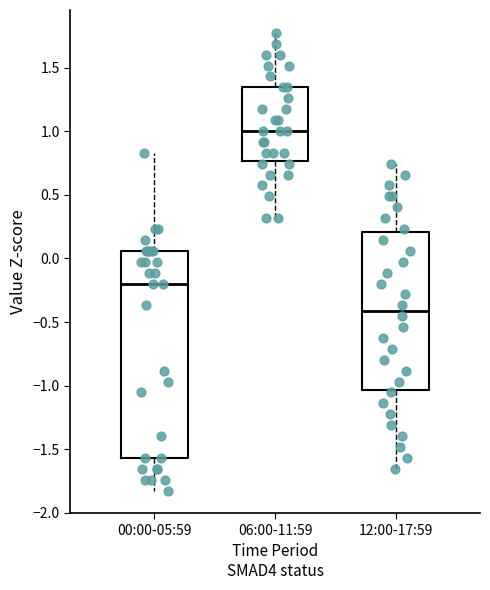

Where does the median line of the box for 06:00-11:59 sit on the y-axis? The values are not printed on the chart, so give them approximately, as read against the axis.

1.00